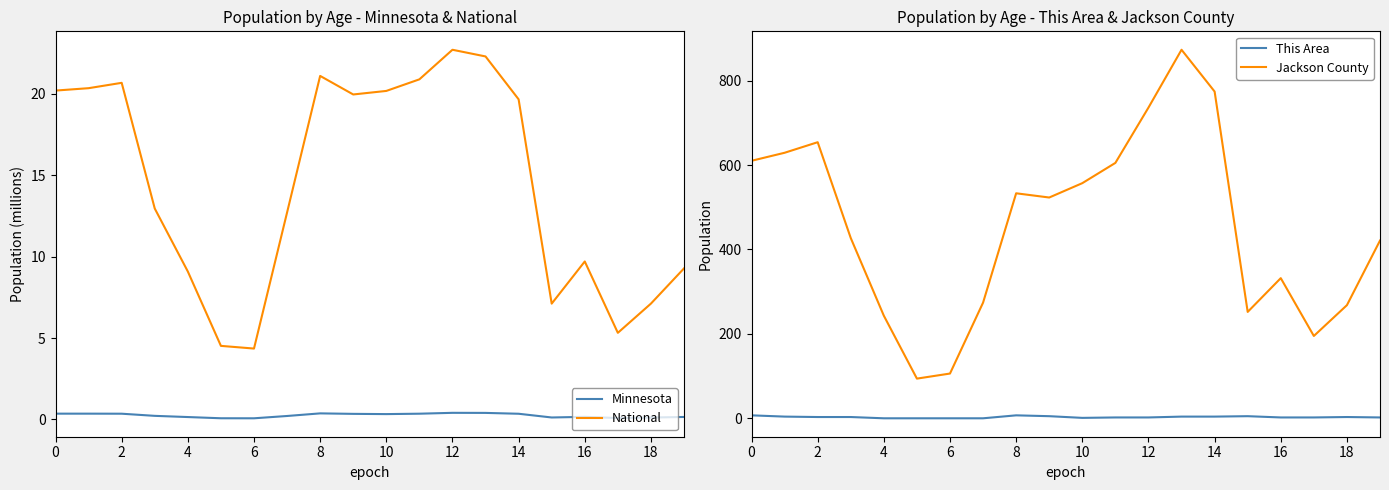

What is the difference between the maximum and minimum values in the Minnesota series?

0.3